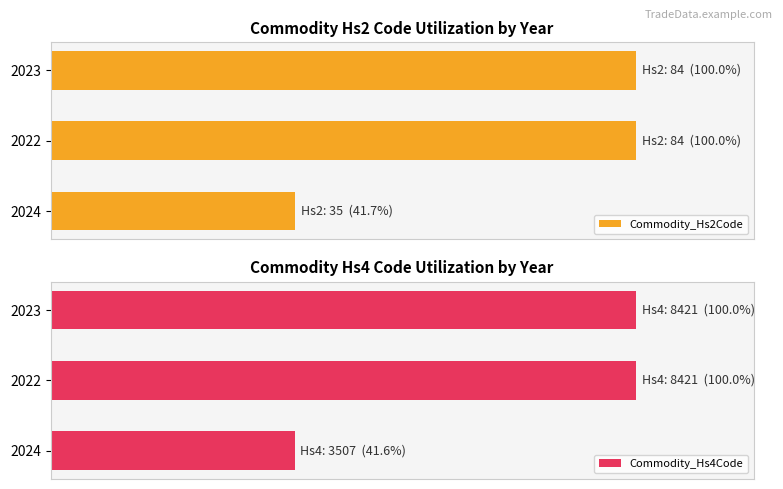

How many bars are there in each group?

2